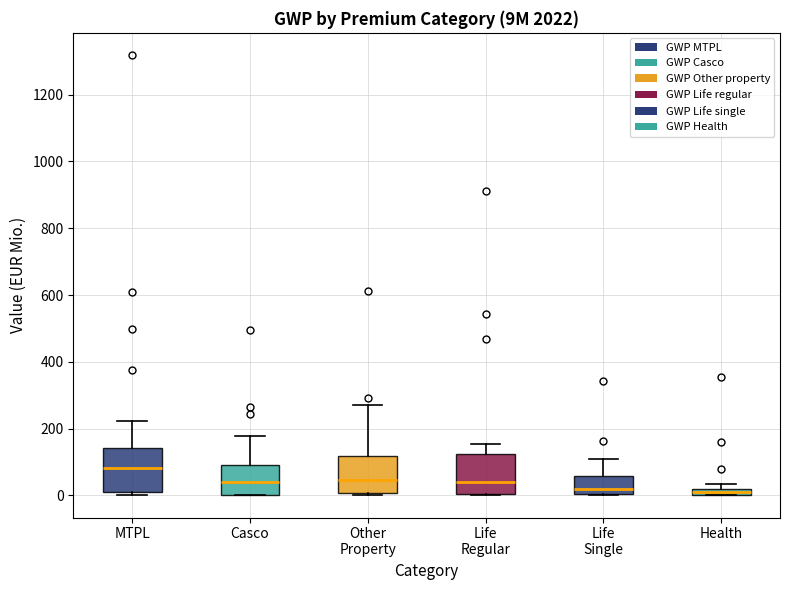

Which box's median line is the highest?

MTPL